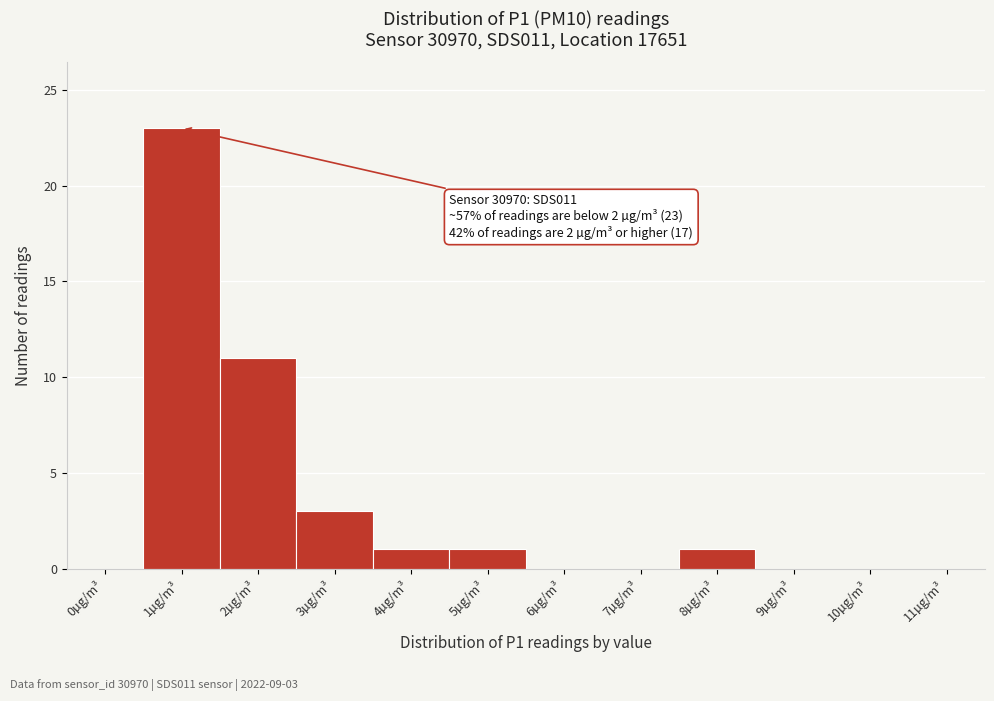

Reading right to left, transcribe all the data shown in this chart.

11µg/m³=0	10µg/m³=0	9µg/m³=0	8µg/m³=1	7µg/m³=0	6µg/m³=0	5µg/m³=1	4µg/m³=1	3µg/m³=3	2µg/m³=11	1µg/m³=23	0µg/m³=0